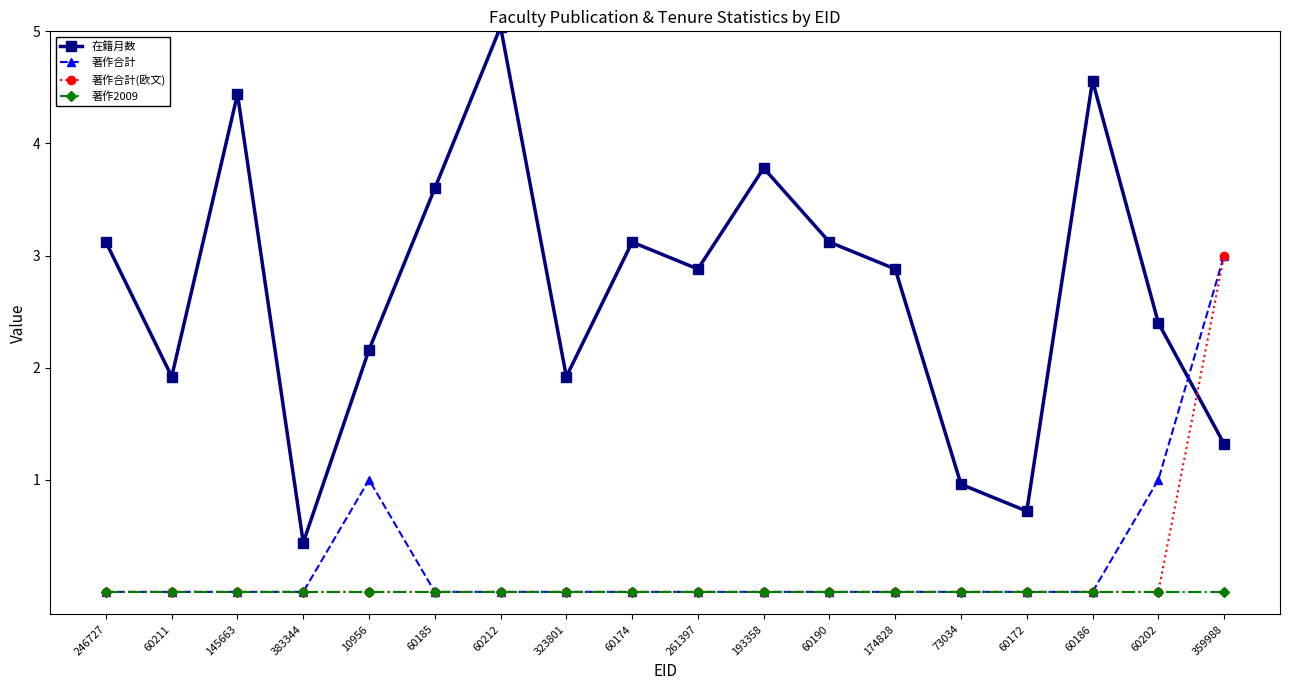

Between 60185 and 174828, which series saw the biggest shift?

在籍月数